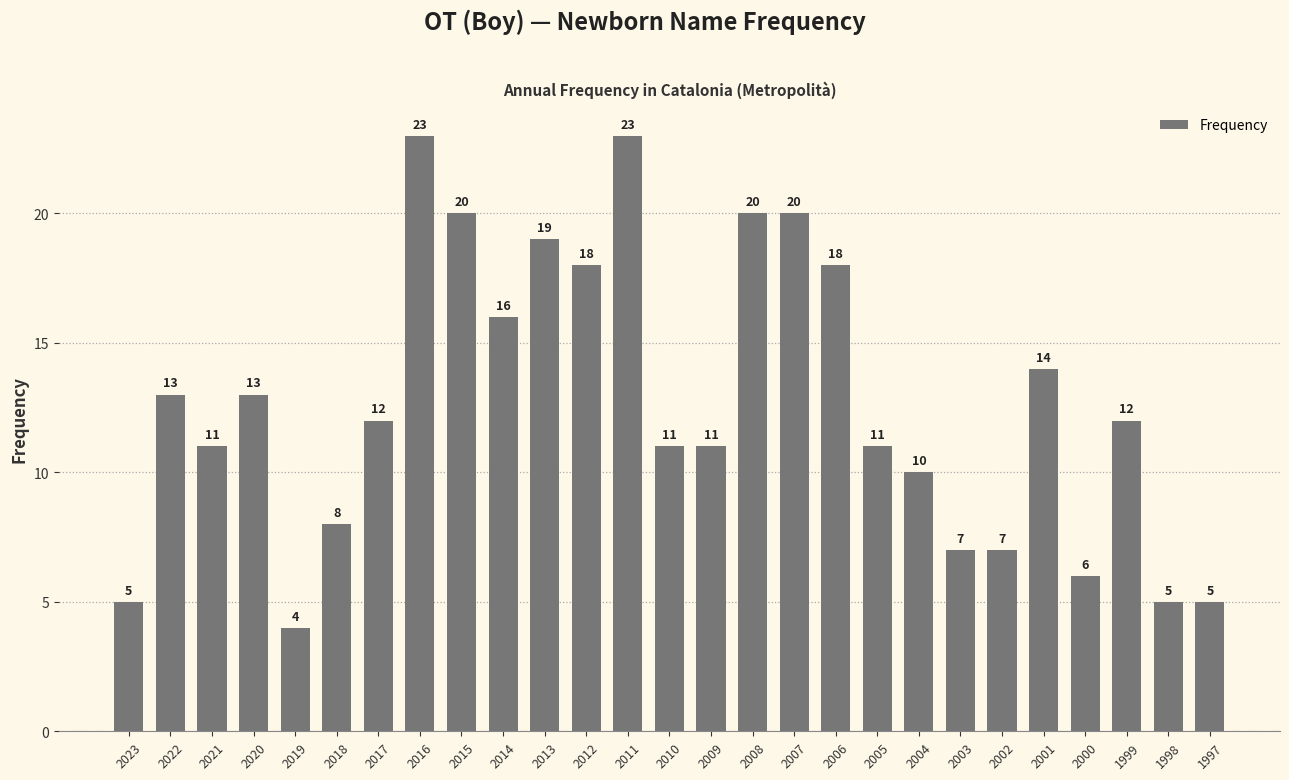

What is the ratio of the value at 2009 to the value at 2003?

1.6